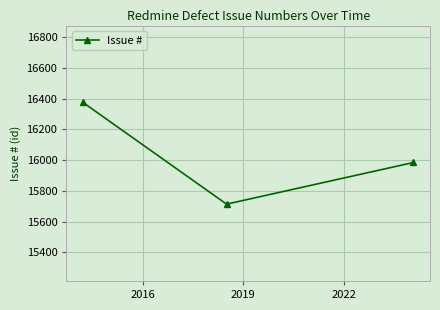

Count the values in the range 15714 to 16376.

3